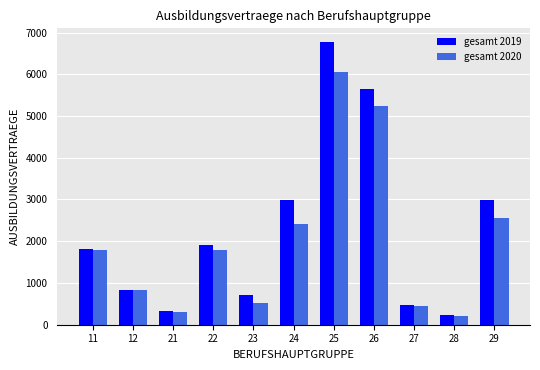

What is the value of the gesamt 2020 bar at the 2nd from the left?

834